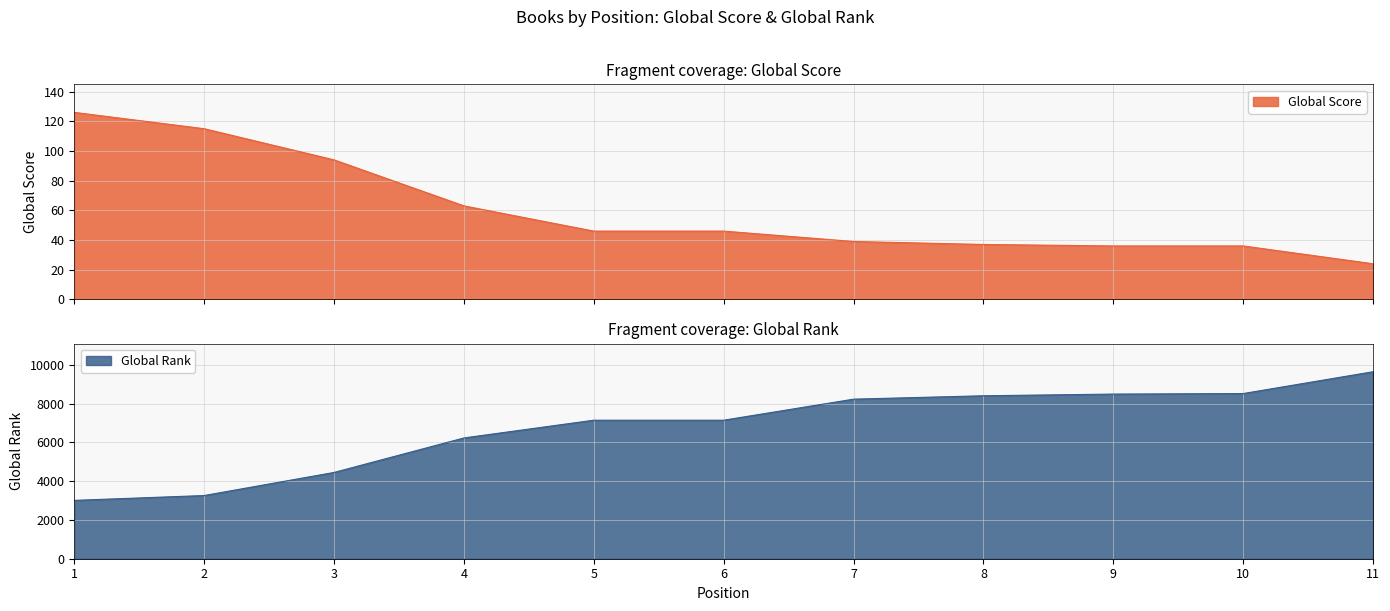

What is the average value of the Global Rank series?

6774